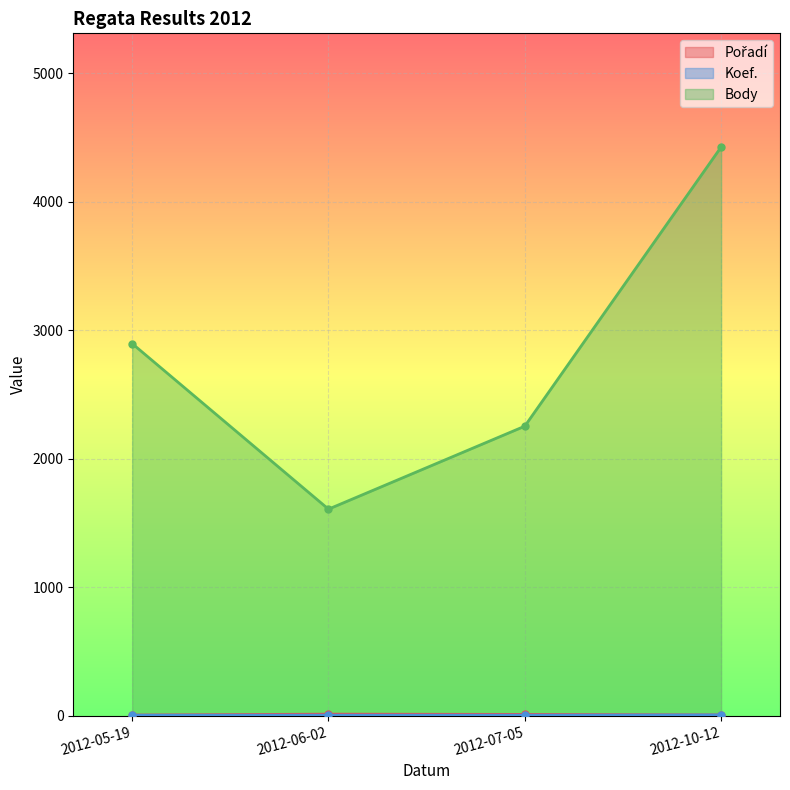

Reading right to left, what are all the values shown in this chart?

Pořadí: 2012-10-12=6	2012-07-05=10	2012-06-02=12	2012-05-19=5
Koef.: 2012-10-12=6	2012-07-05=4	2012-06-02=4	2012-05-19=4
Body: 2012-10-12=4427	2012-07-05=2254	2012-06-02=1608	2012-05-19=2897